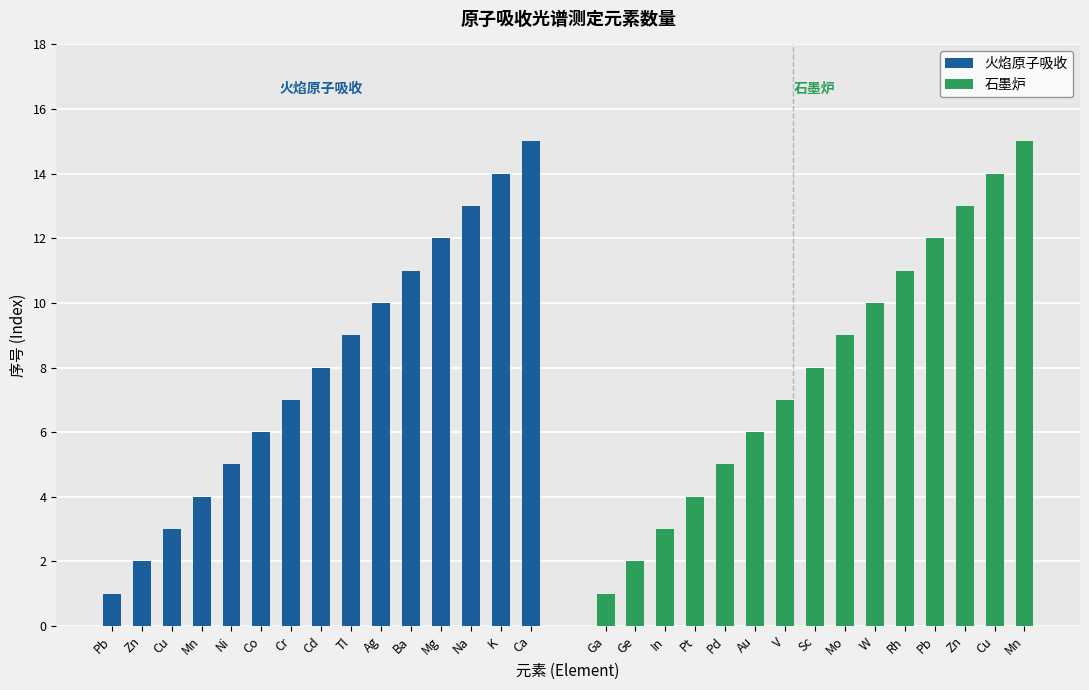

Are the bars grouped side by side (vs. stacked)?

Yes